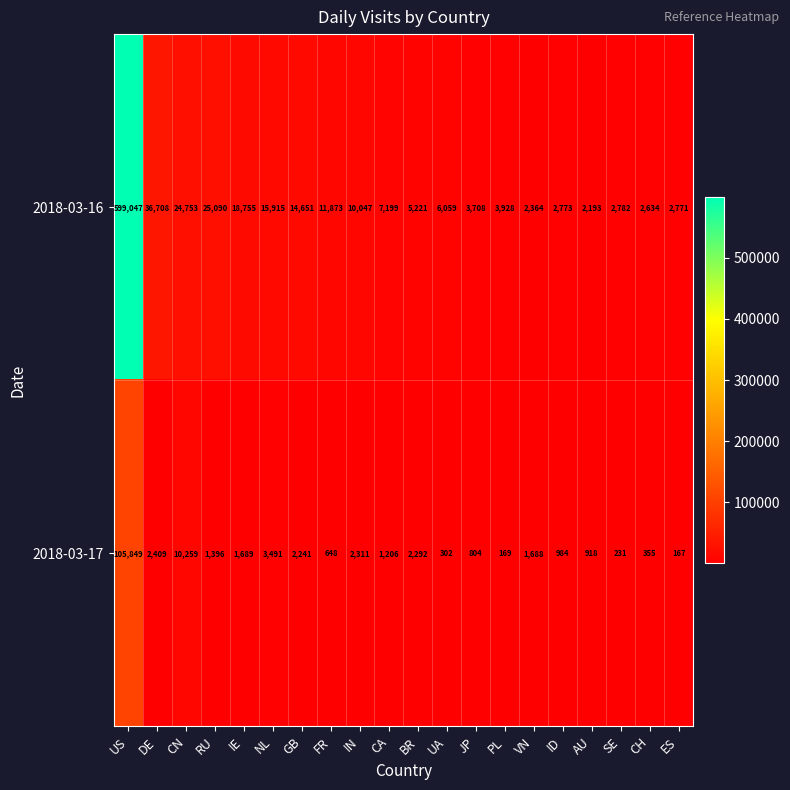

True or false: 2018-03-17 has a value of 16913 at CN.

False